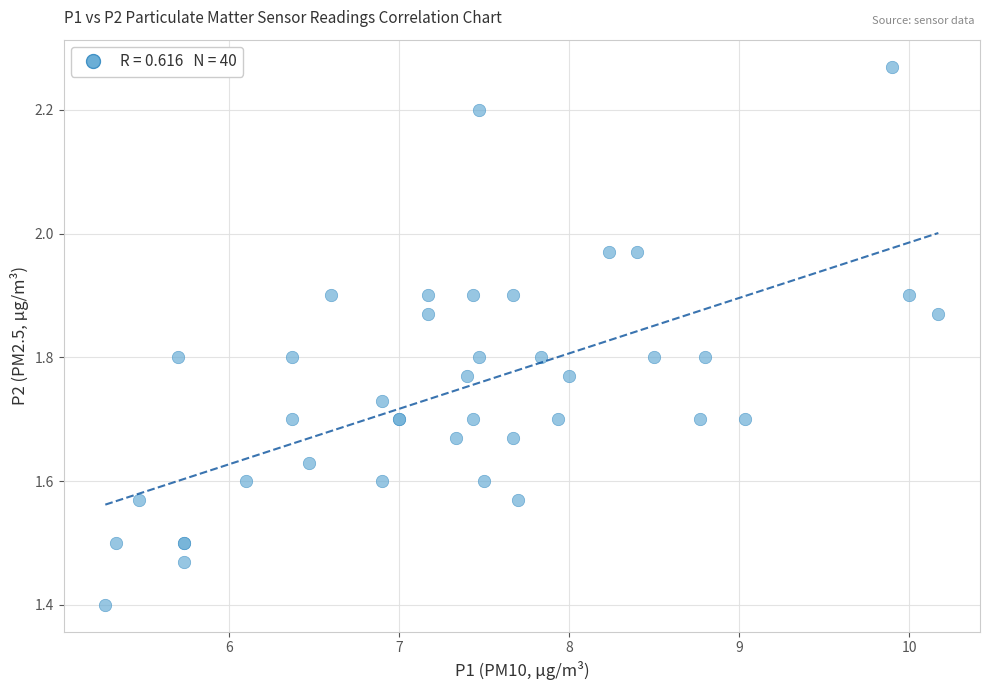

What Y value in the scatter plot is closest to 1?

1.4